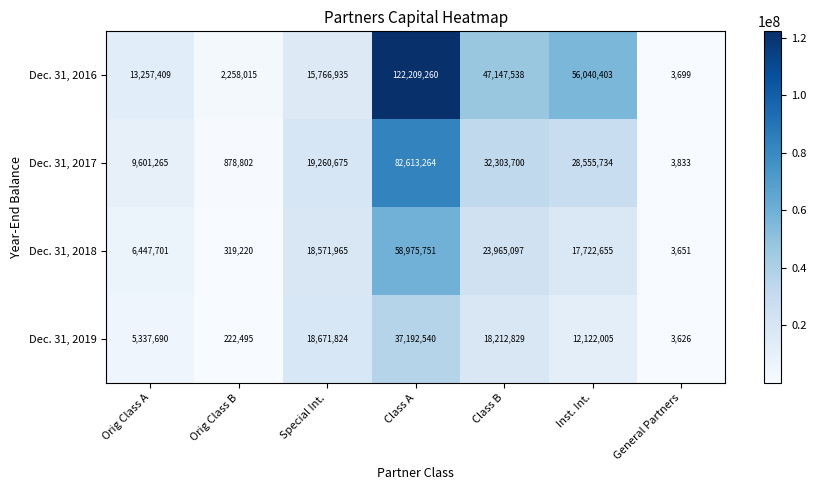

How many data points does each series have?

7